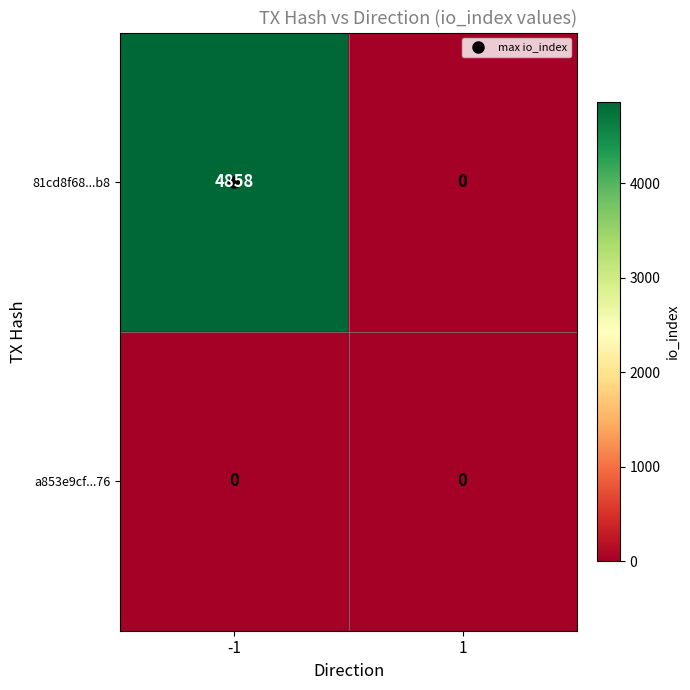

True or false: 81cd8f68...b8 has a value of 7979 at -1.

False